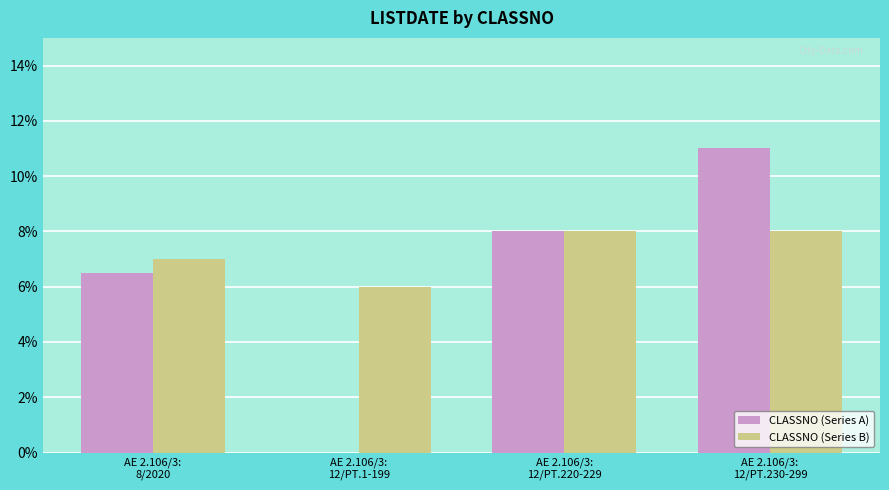

What is the sum of all CLASSNO (Series A) values?

25.5